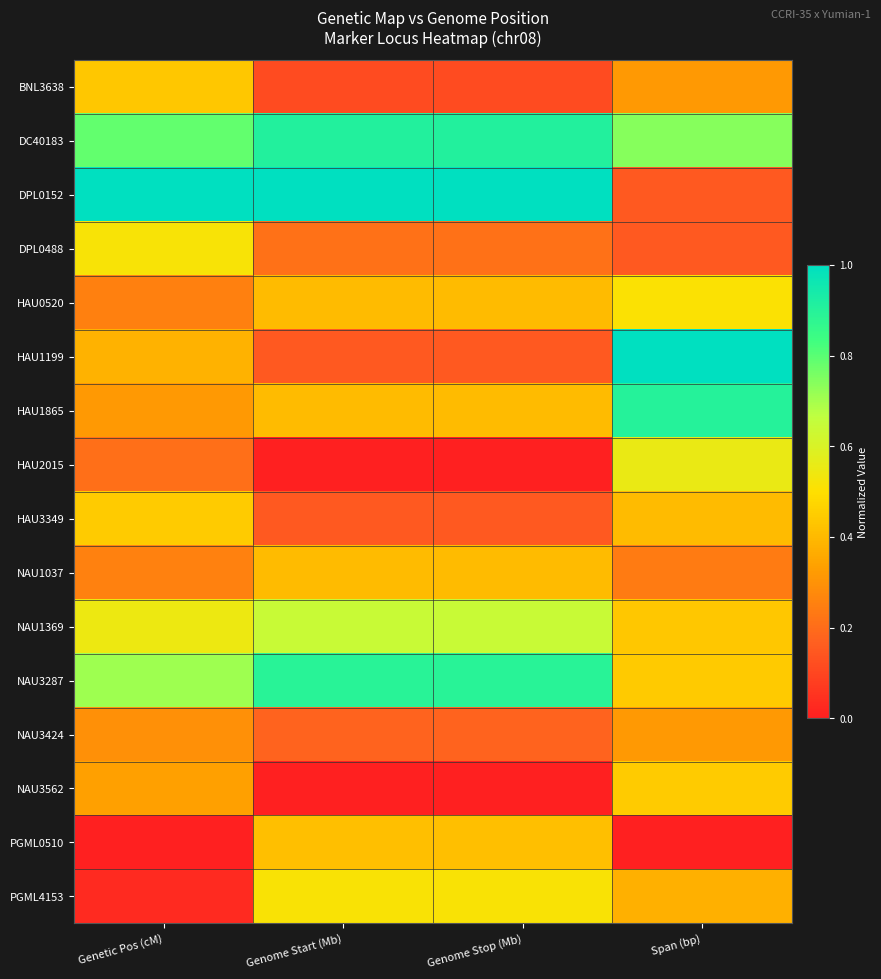

At Span (bp), list the series in order from smallest to largest.

PGML0510, DPL0152, DPL0488, NAU1037, BNL3638, NAU3424, PGML4153, HAU3349, NAU1369, NAU3287, NAU3562, HAU0520, HAU2015, DC40183, HAU1865, HAU1199